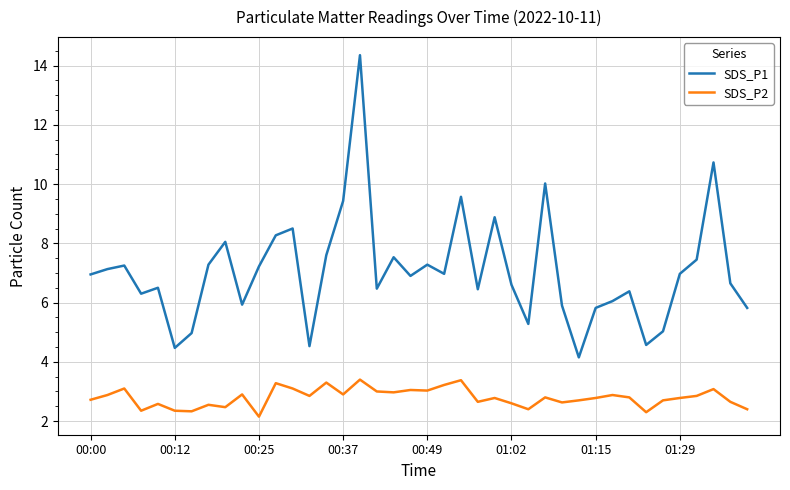

Which series has the largest total across all categories?

SDS_P1